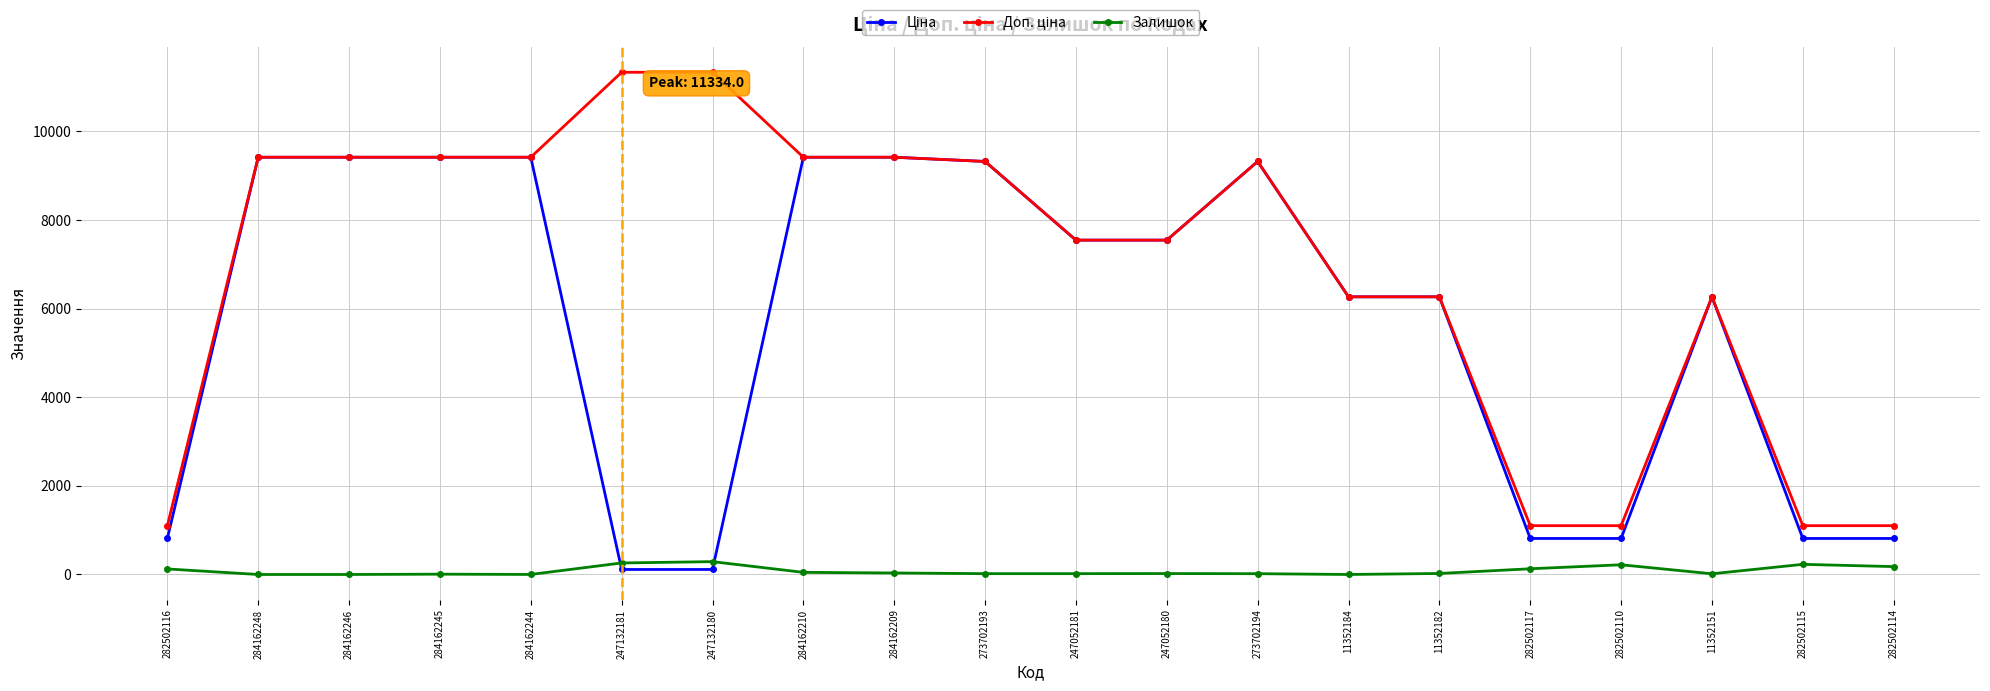

At which category does the chart reach its peak across all series?

247132181